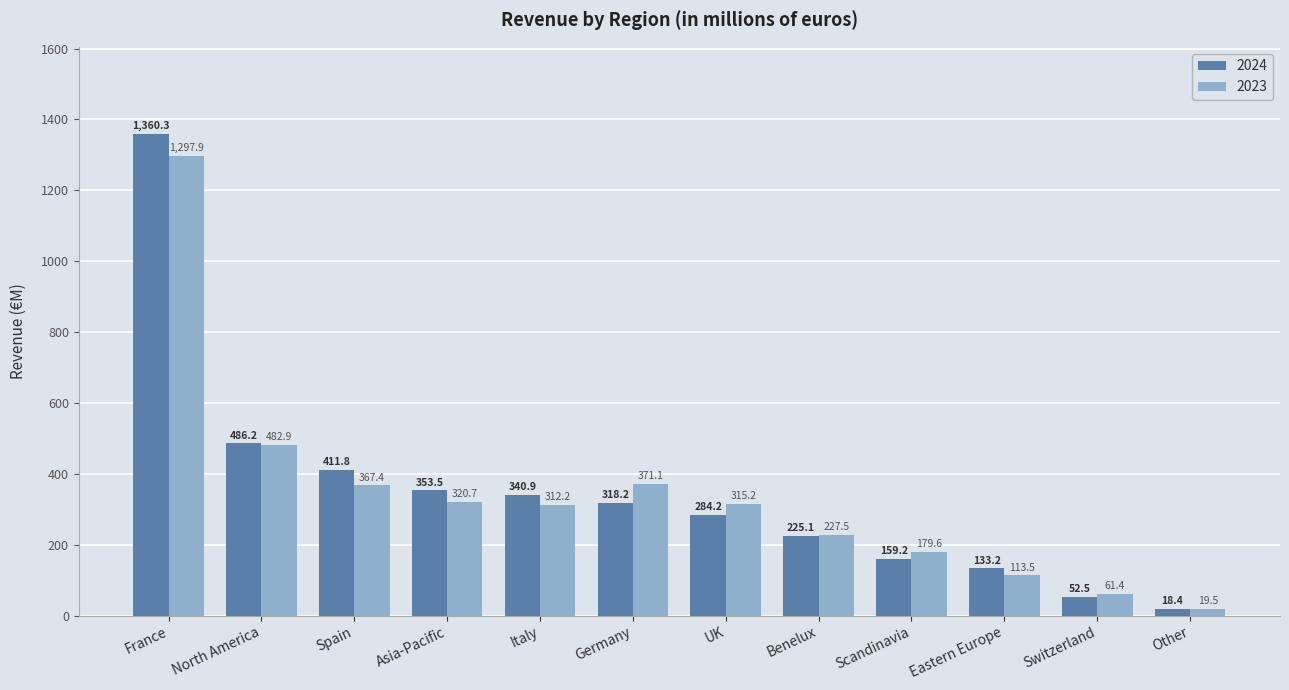

The value of 2024 at UK is 383.1. True or false?

False